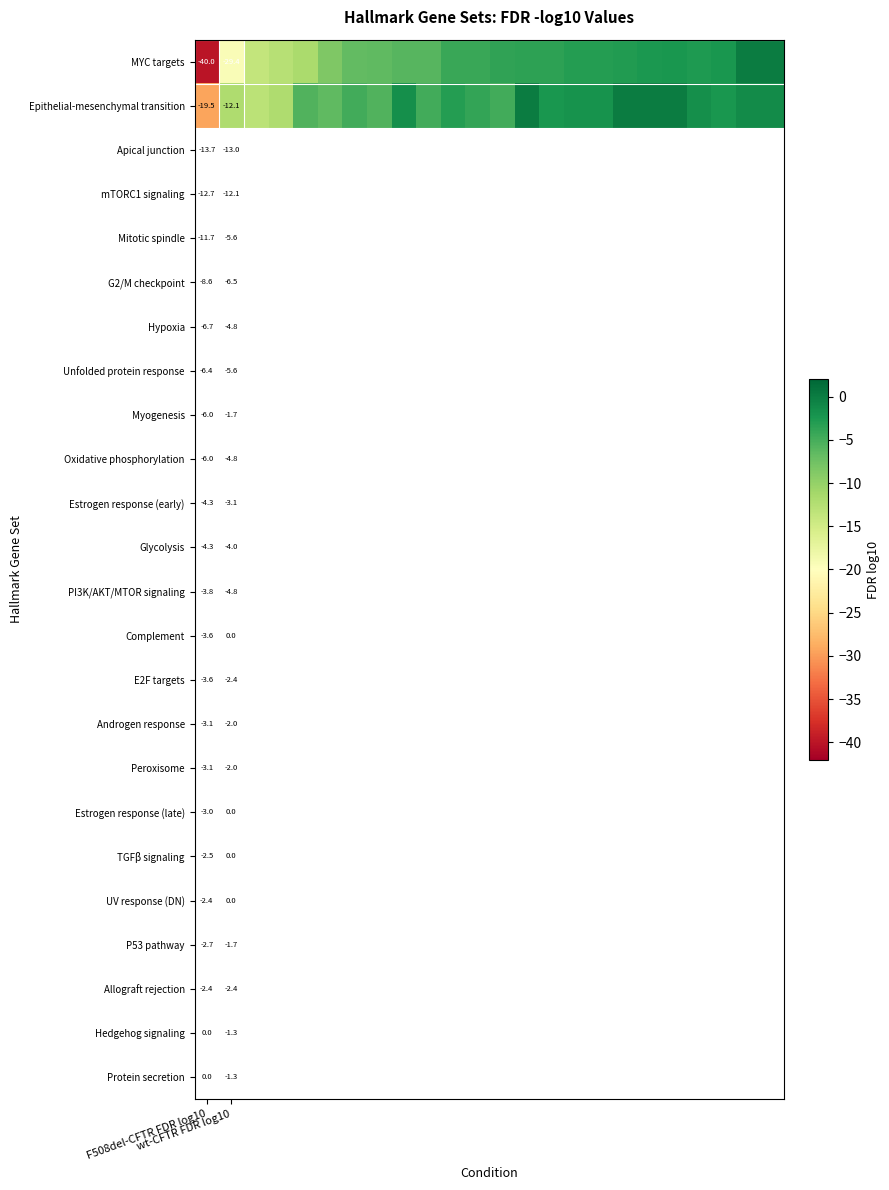

What is the sum of all MYC targets values?

-170.2